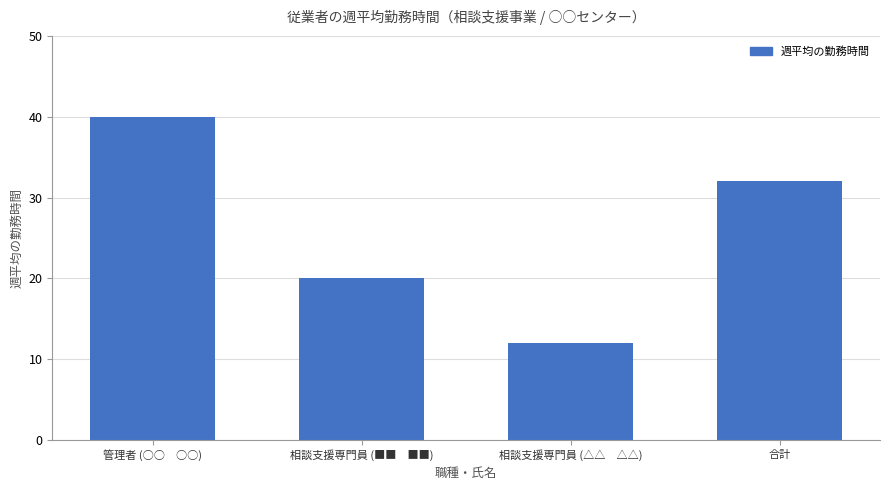

What is the sum of the values at 相談支援専門員 (△△　△△) and 合計?

44